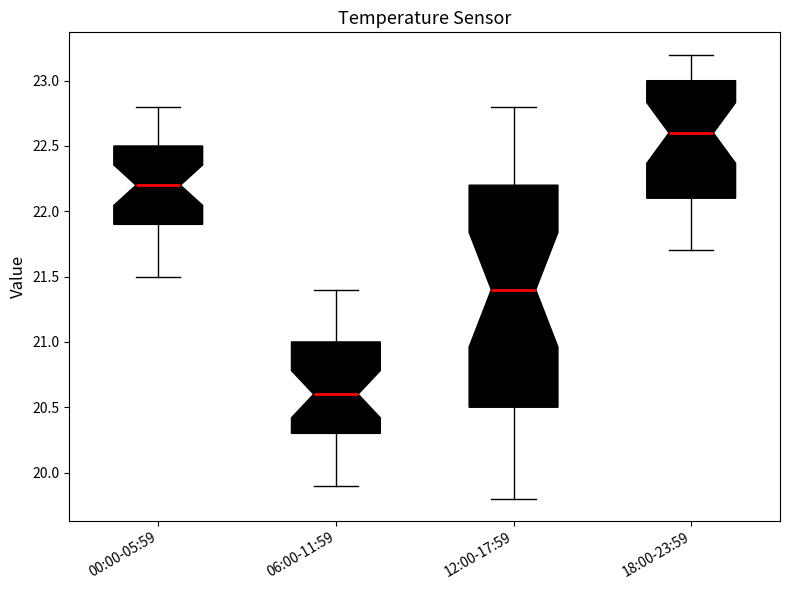

Which box's median line is the lowest?

06:00-11:59